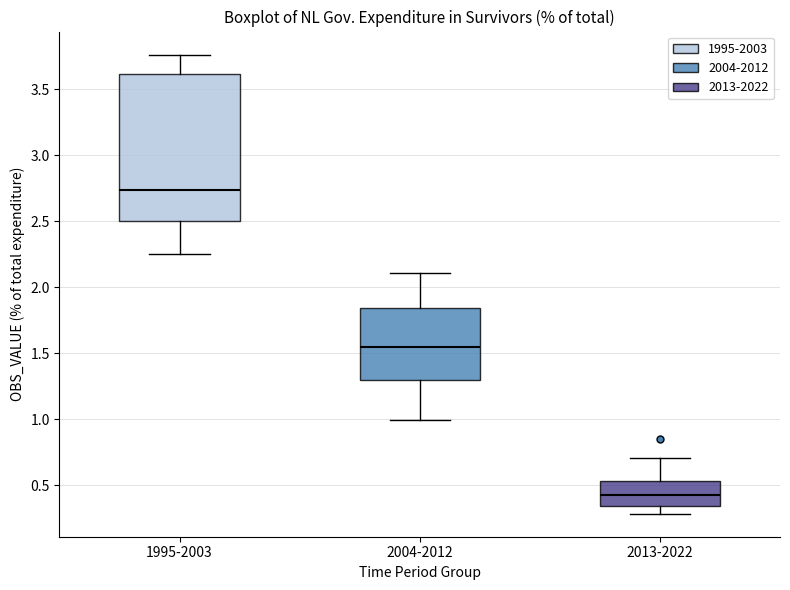

Which box is the tallest, from its lower edge to its upper edge?

1995-2003